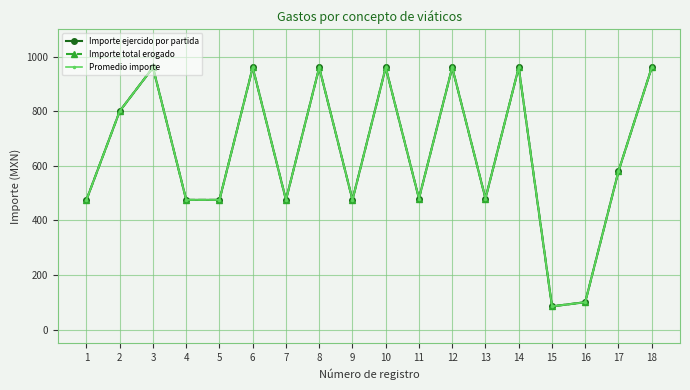

What is the smallest value displayed?

85.0